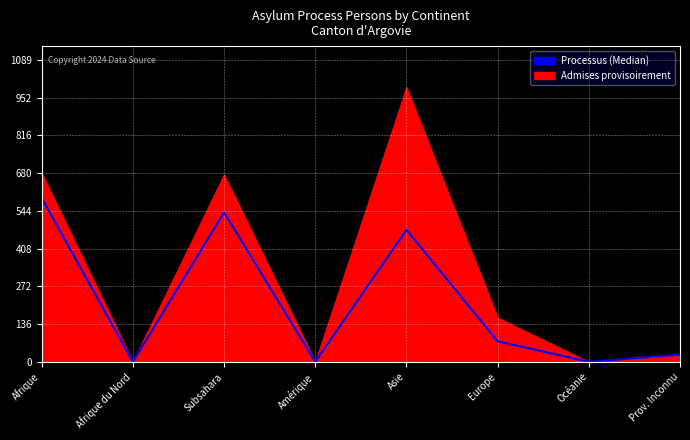

Reading right to left, what are all the values shown in this chart?

26	0	74	476	0	539	0	591